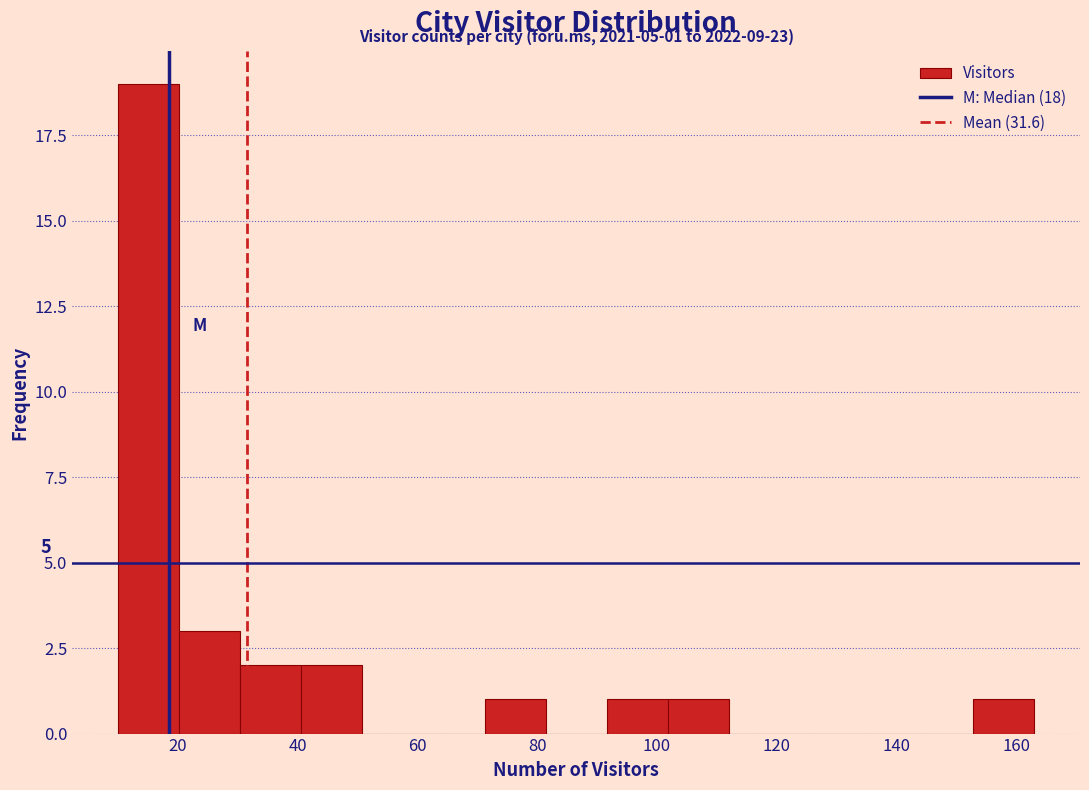

Which range on the x-axis has the tallest bar?

10.0 to 20.2